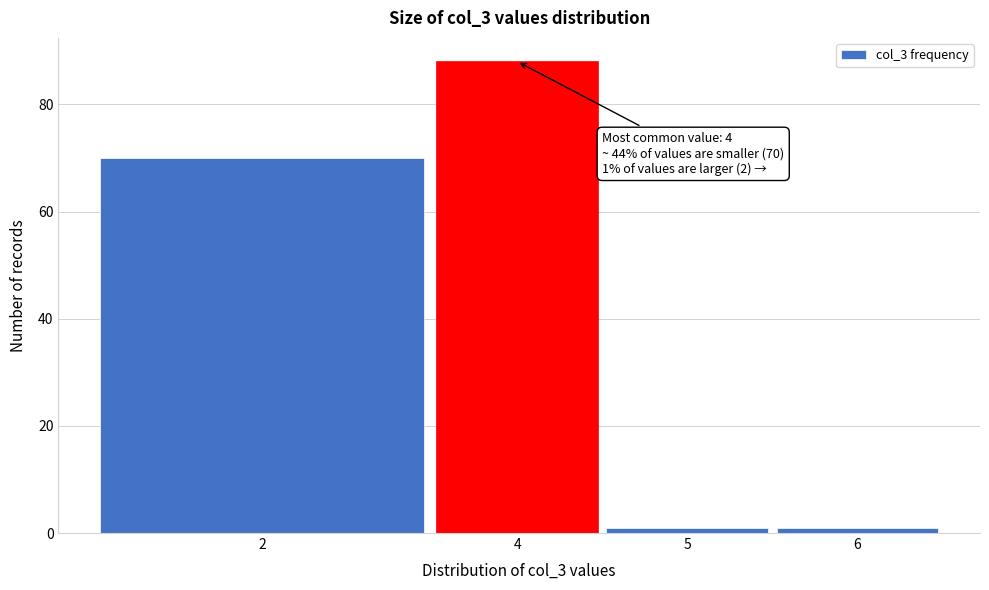

Reading left to right, transcribe all the data shown in this chart.

2=70	4=88	5=1	6=1